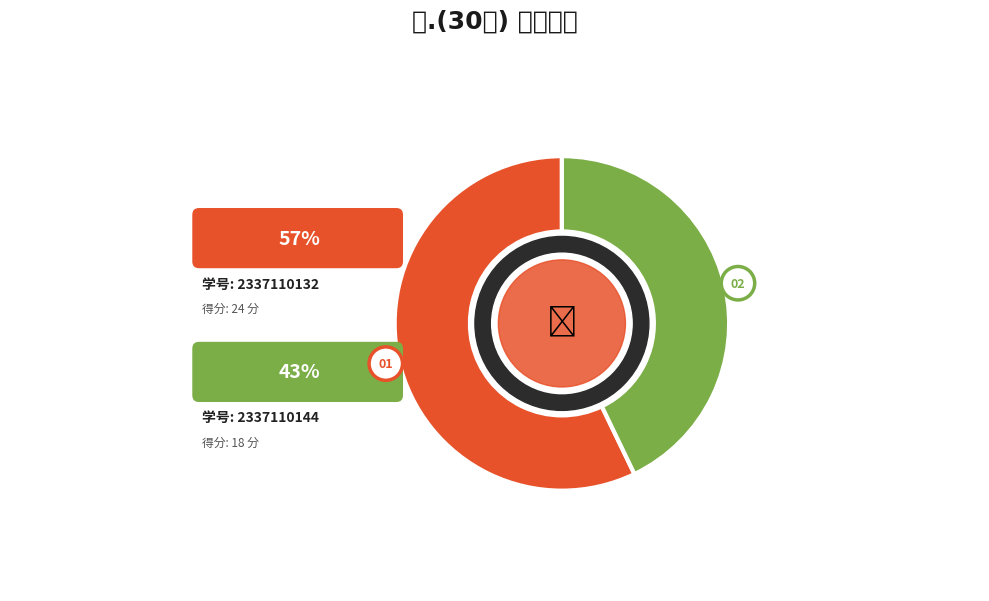

Is it true that 2337110144 is 38% of the pie?

False